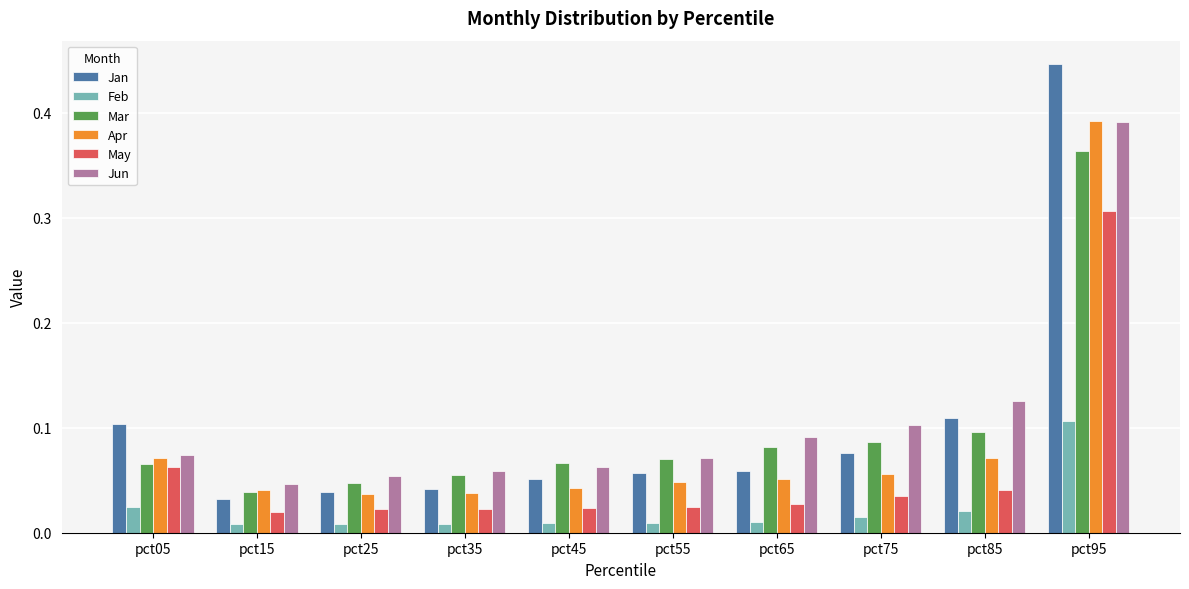

What is the sum of all Mar values?

1.0